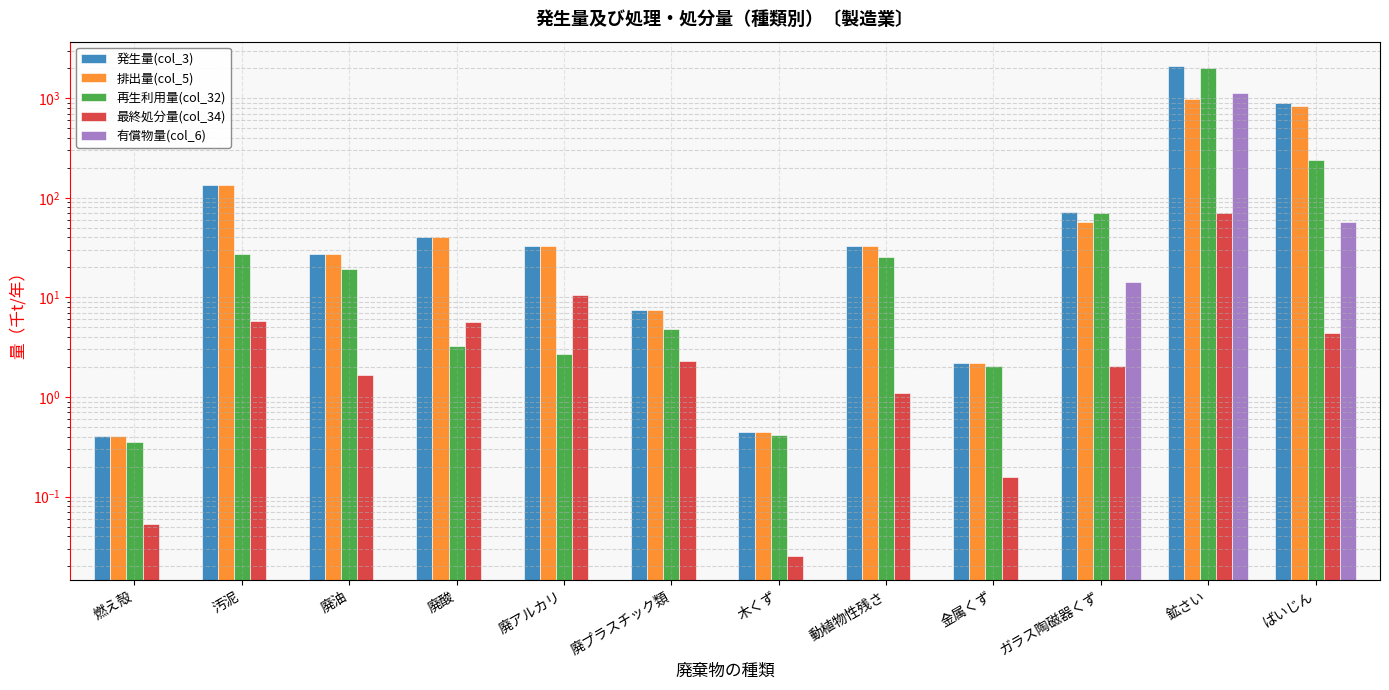

What is the average value of the 最終処分量(col_34) series?

8.7